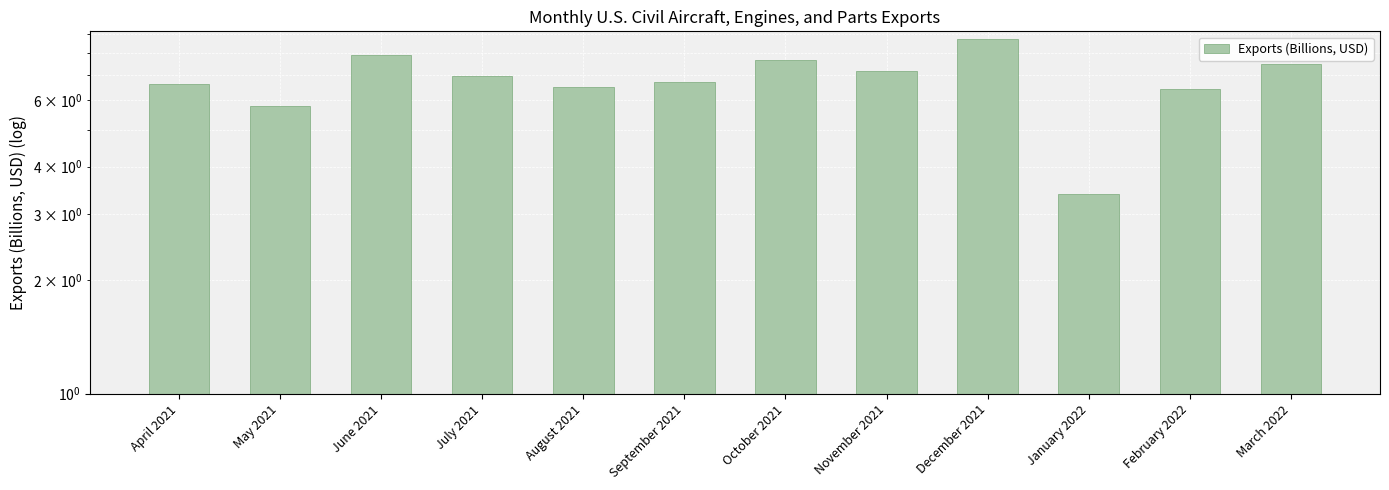

What is the difference between the maximum and minimum values?

5.3